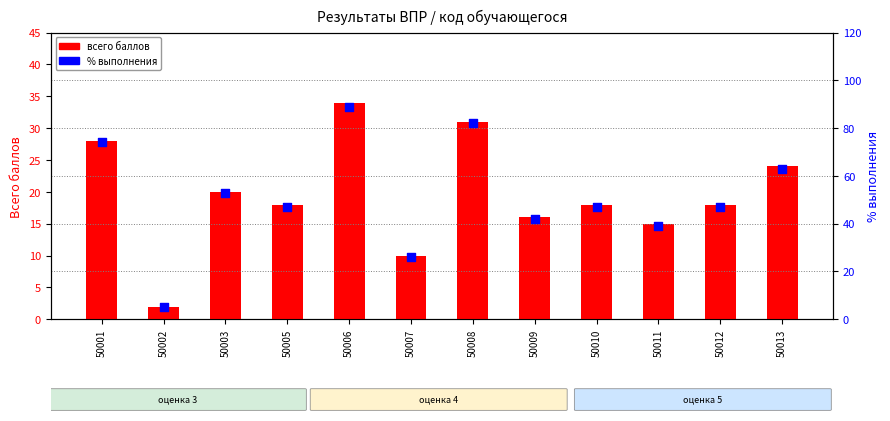

Is the value of всего баллов at 50008 greater than the value of % выполнения at 50007?

Yes